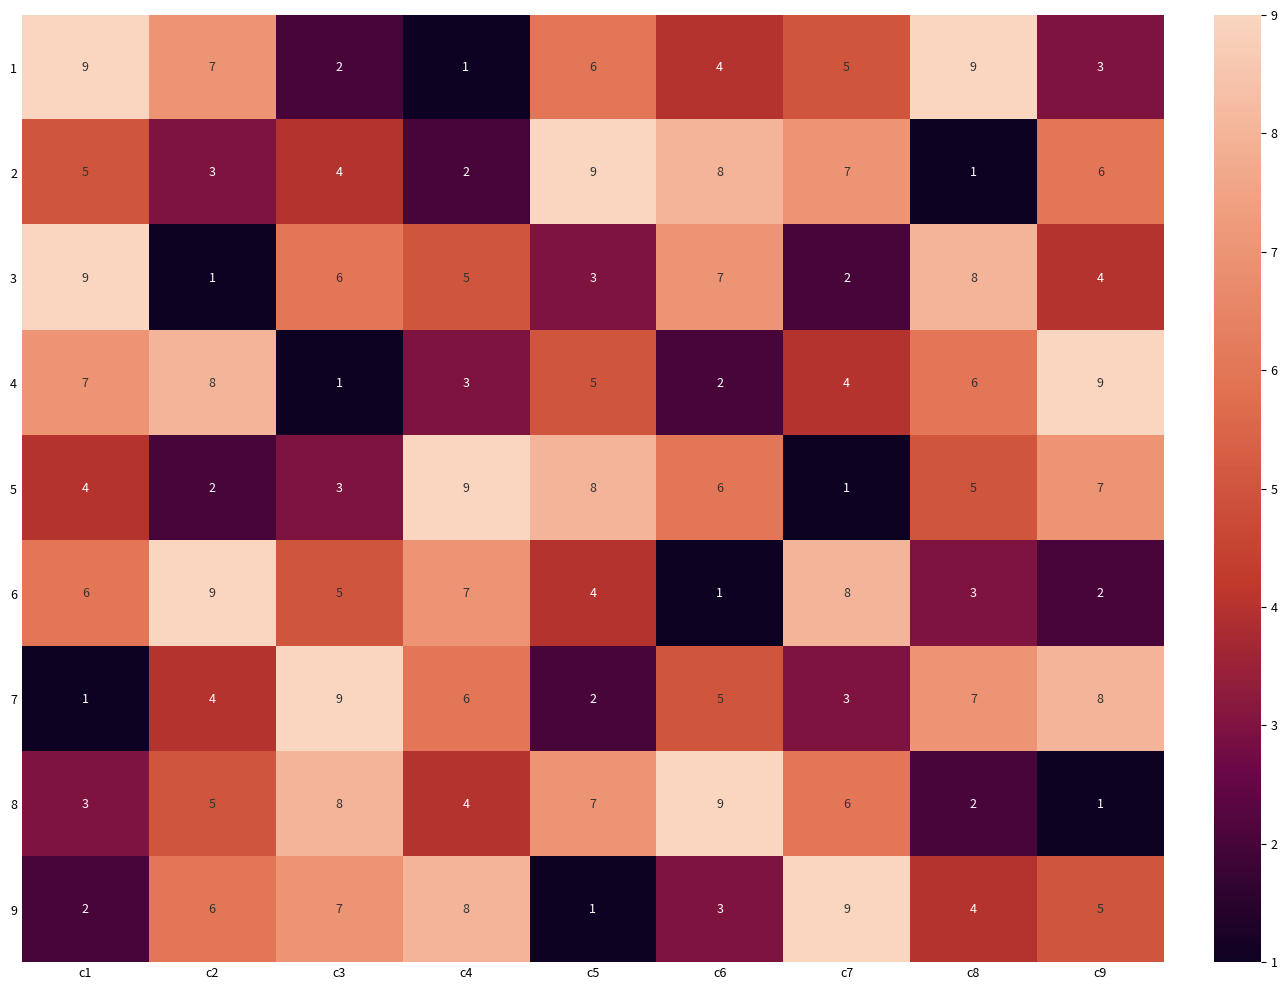

Read the 2 value at c6.

8